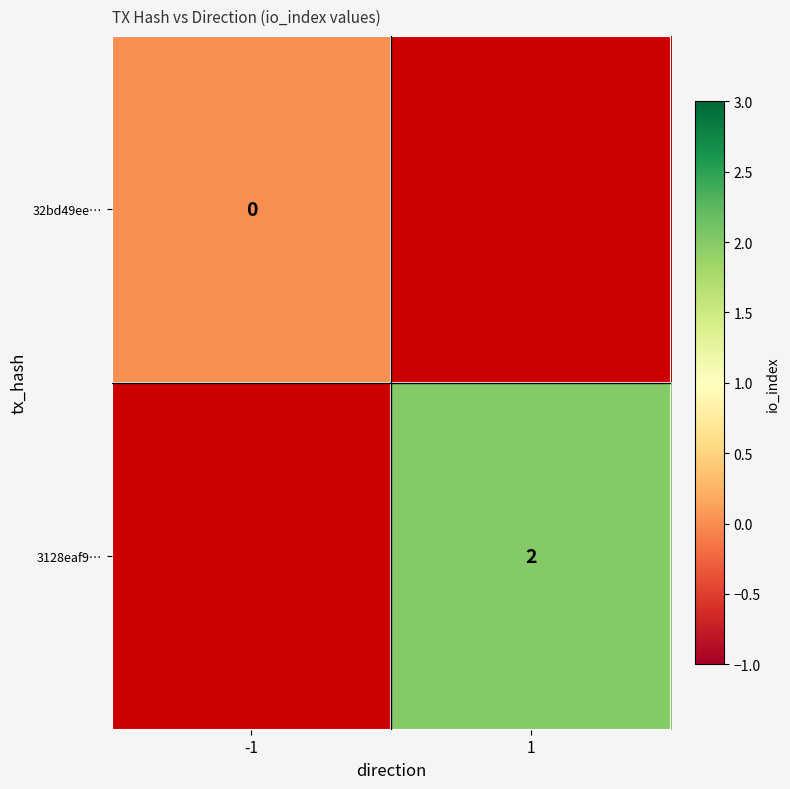

What is the maximum value shown in the chart?

2.0